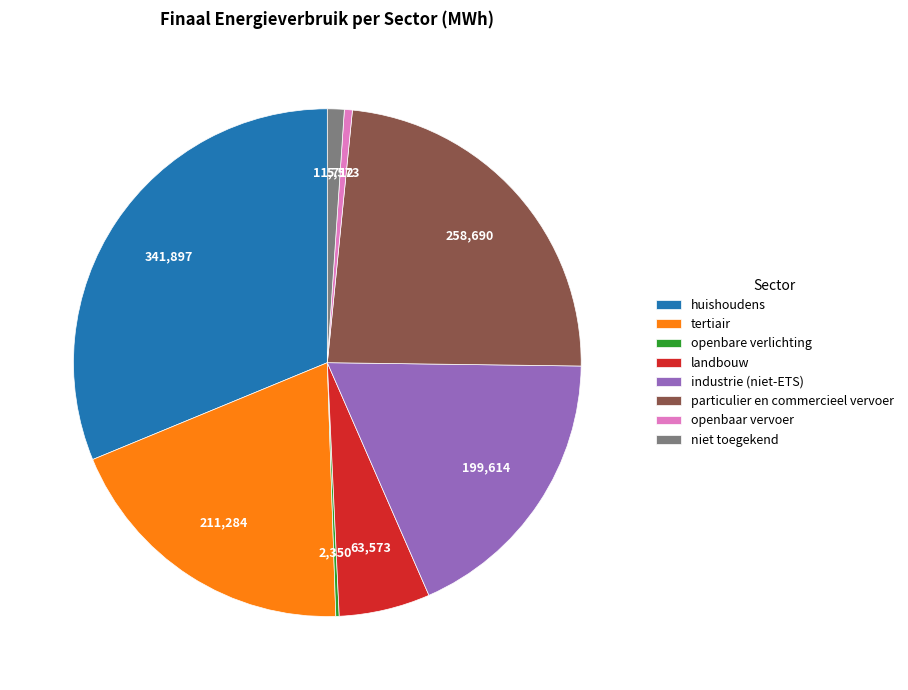

True or false: industrie (niet-ETS) accounts for 18% of the total.

True